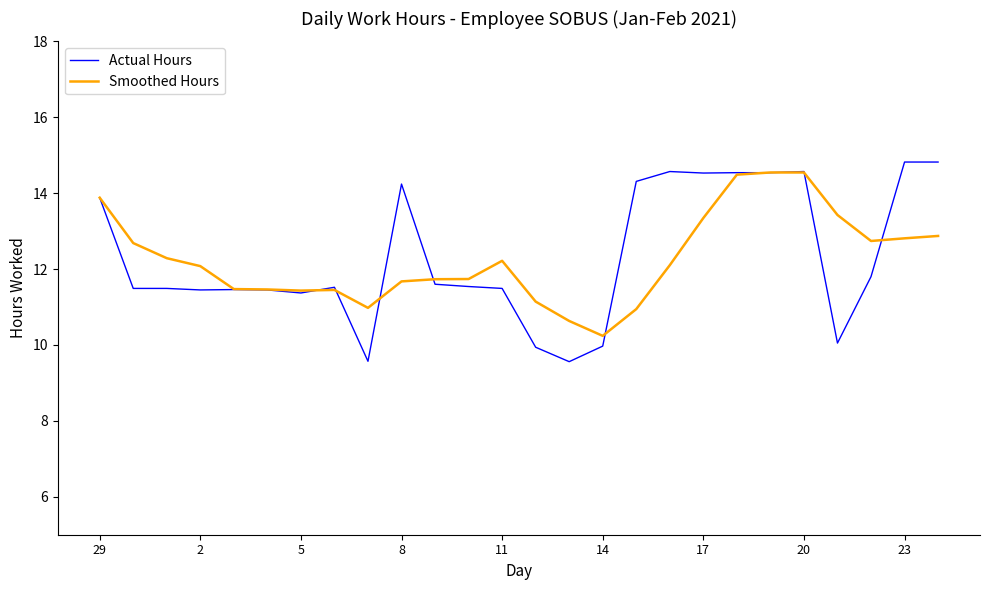

What is the greatest value displayed?

14.8